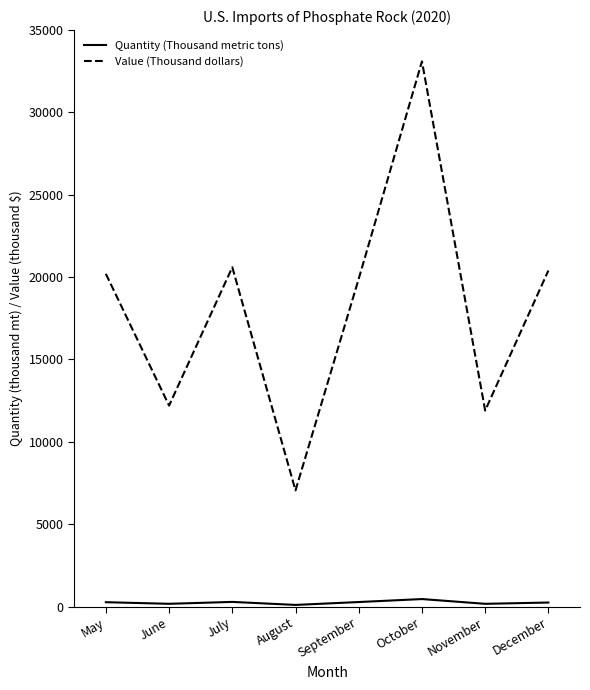

True or false: Value (Thousand dollars) and Quantity (Thousand metric tons) cross at least once.

False